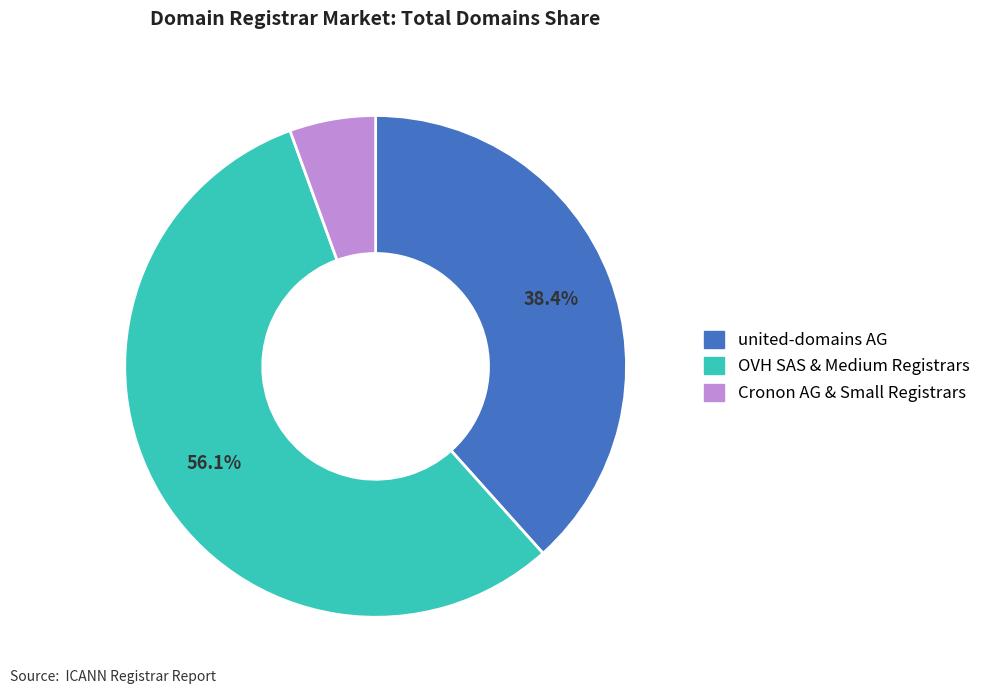

To the nearest percent, what portion does united-domains AG represent?

38%